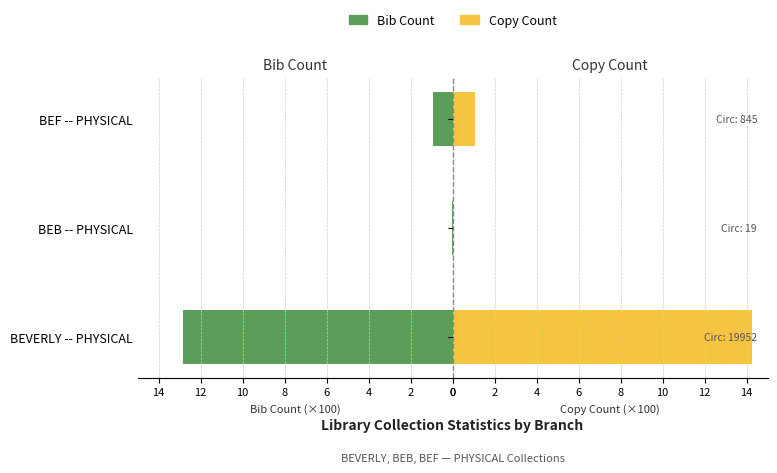

Between BEVERLY -- PHYSICAL and BEF -- PHYSICAL, which series saw the biggest shift?

Copy Count